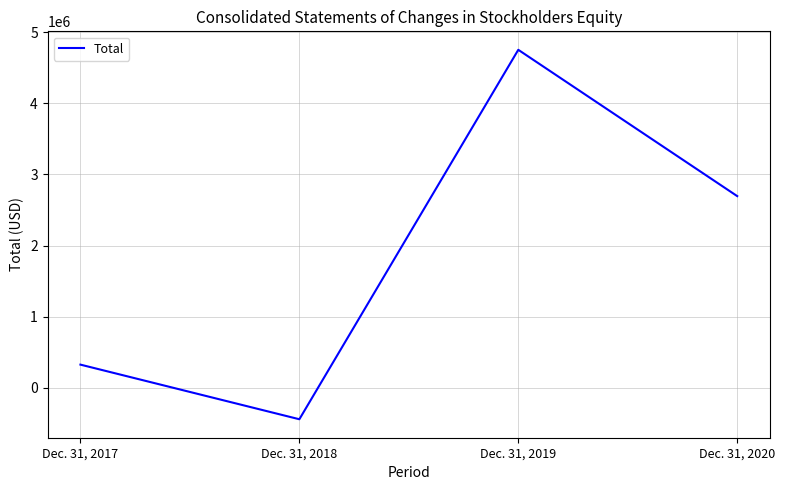

Which category has the lowest value across all series?

Dec. 31, 2018